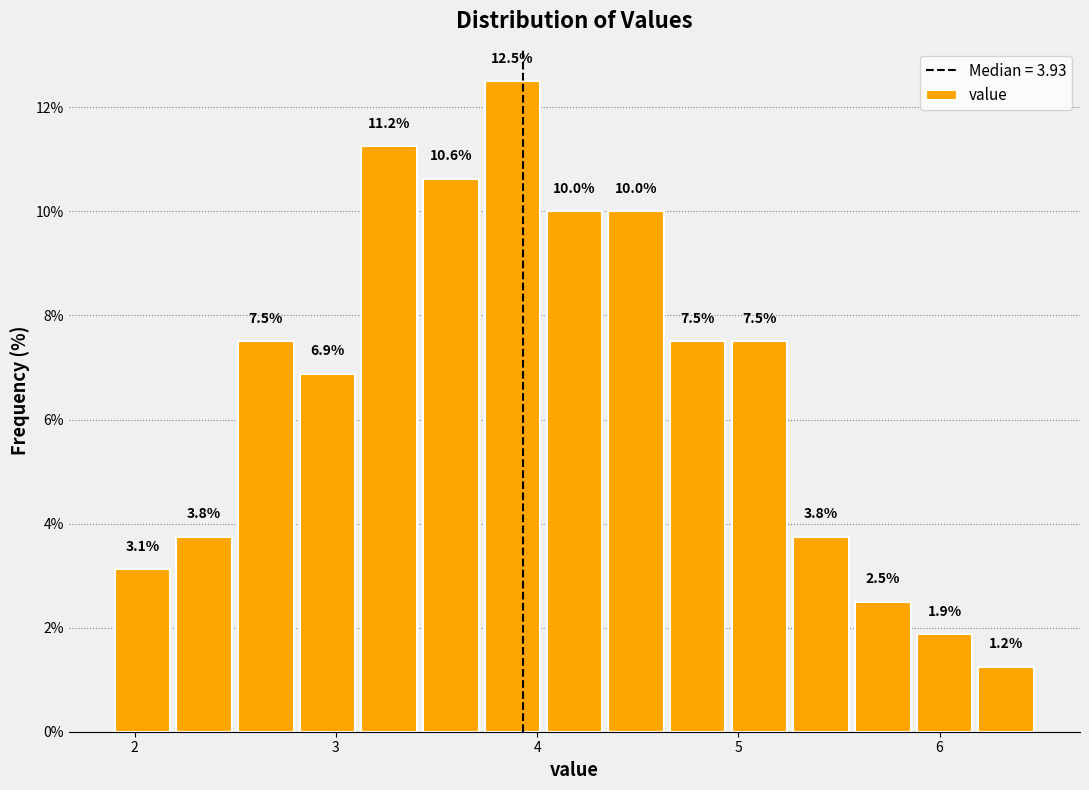

Around what value on the x-axis is the tallest bar? Give the approximate position of its centre, as read against the axis.

3.9